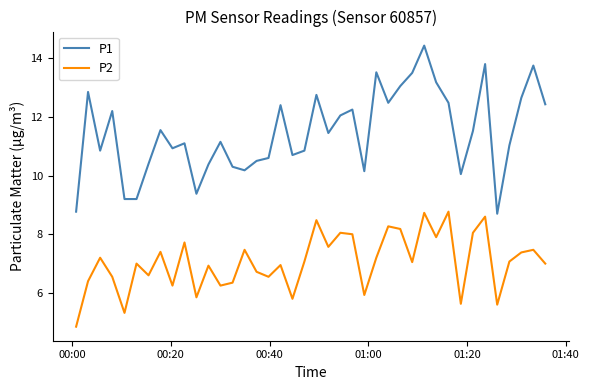

Which series has the widest spread of values?

P1